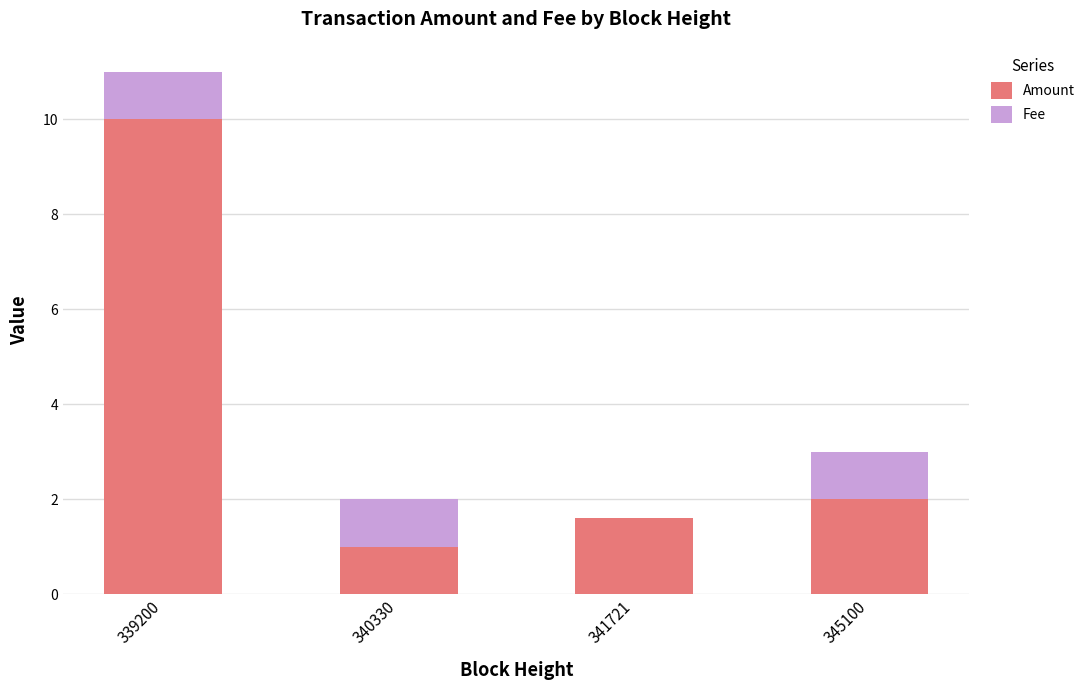

The value of Amount at 339200 is 10.0. True or false?

True